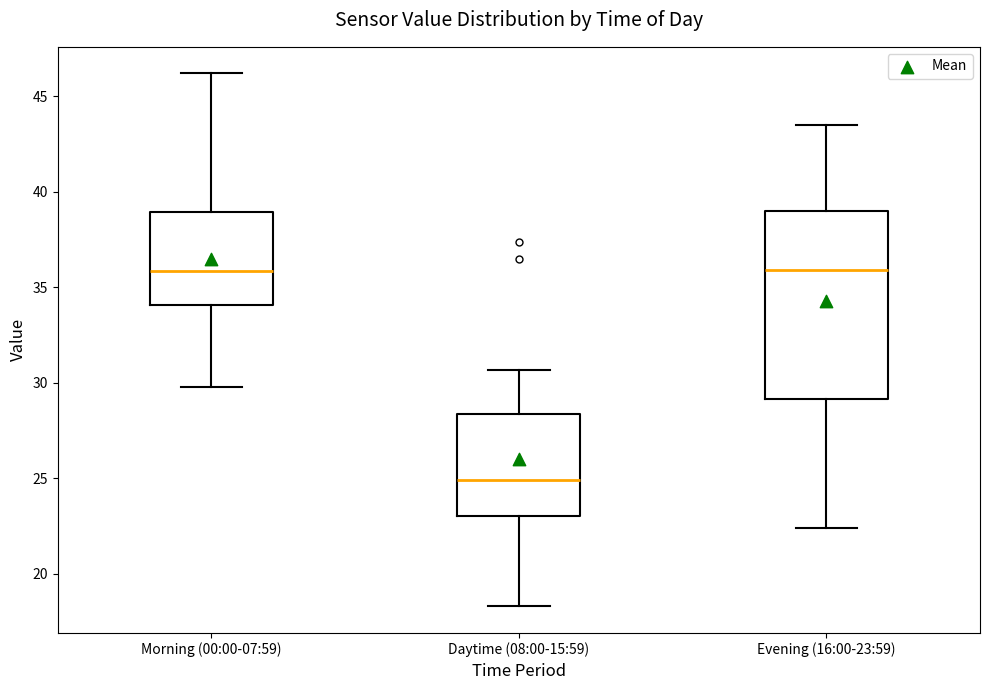

Reading left to right, transcribe this box plot: for each box, give where its median line is, the range the box spans, and where its two whiskers end, as read against the y-axis. The values are not printed on the chart, so give them approximately, as read against the axis.

Morning (00:00-07:59): median 36.0, box 34.0 to 39.0, whiskers 30.0 to 46.0
Daytime (08:00-15:59): median 25.0, box 23.0 to 28.5, whiskers 18.5 to 30.5
Evening (16:00-23:59): median 36.0, box 29.0 to 39.0, whiskers 22.5 to 43.5